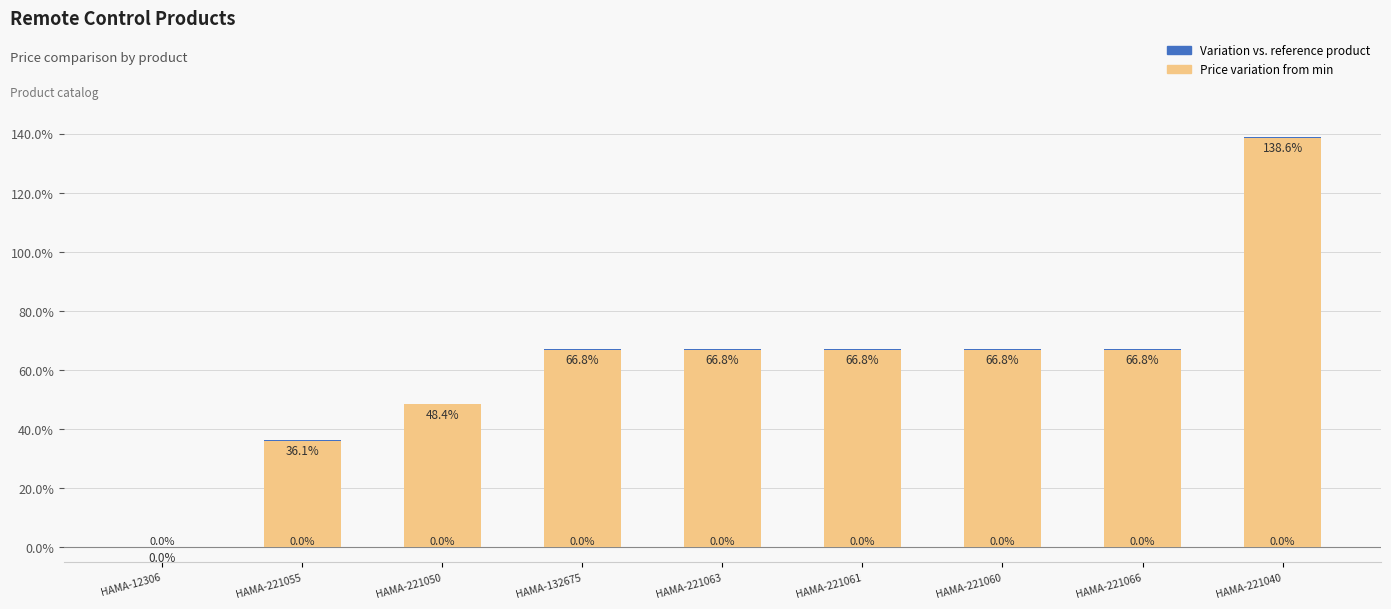

What is the total value across all series at HAMA-221040?

138.9